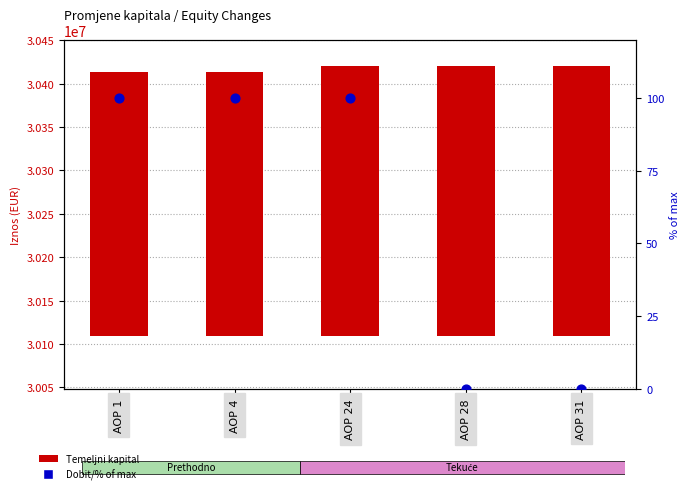

What is the total value across all series at AOP 28?

311165.6